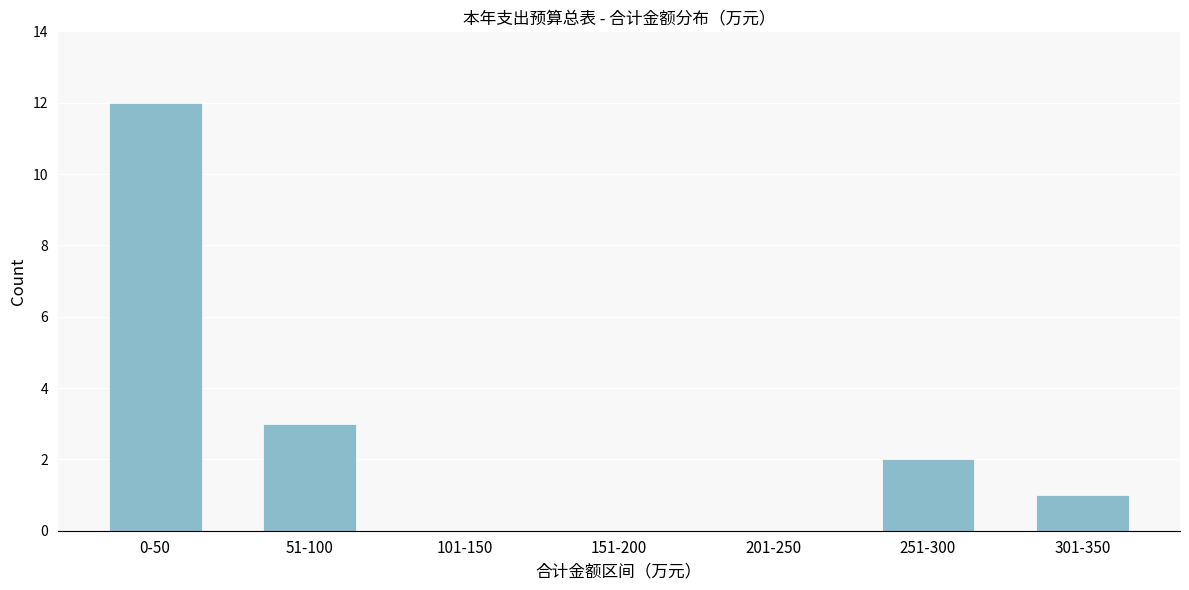

Reading right to left, list all the values displayed in this chart.

301-350=1	251-300=2	201-250=0	151-200=0	101-150=0	51-100=3	0-50=12